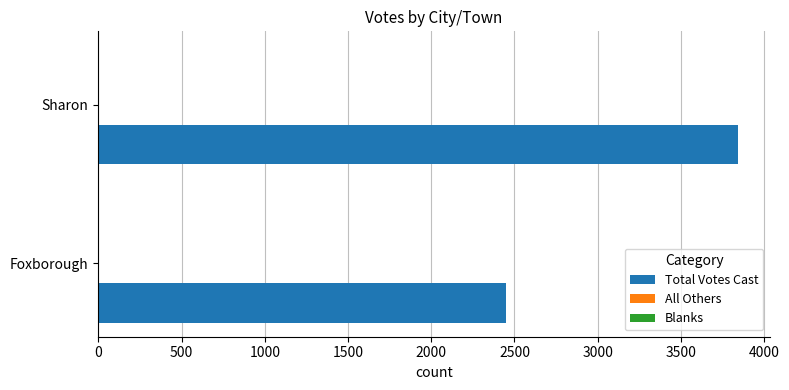

The chart shows a value of 2589 at Sharon. True or false?

False